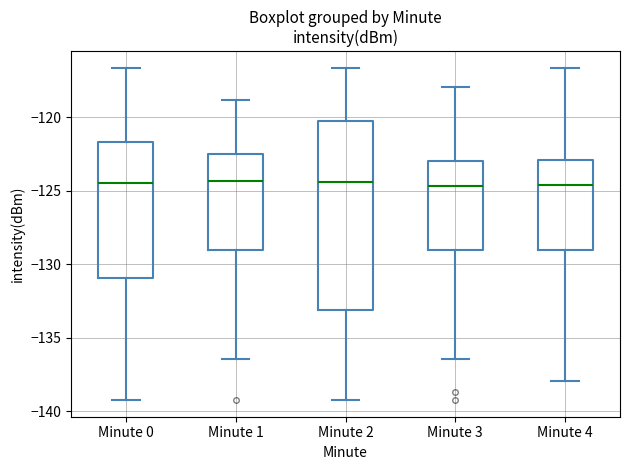

Reading left to right, transcribe this box plot: for each box, give where its median line is, the range the box spans, and where its two whiskers end, as read against the y-axis. The values are not printed on the chart, so give them approximately, as read against the axis.

Minute 0: median -124.5, box -131.0 to -121.5, whiskers -139.0 to -116.5
Minute 1: median -124.5, box -129.0 to -122.5, whiskers -136.5 to -119.0
Minute 2: median -124.5, box -133.0 to -120.5, whiskers -139.0 to -116.5
Minute 3: median -124.5, box -129.0 to -123.0, whiskers -136.5 to -118.0
Minute 4: median -124.5, box -129.0 to -123.0, whiskers -138.0 to -116.5